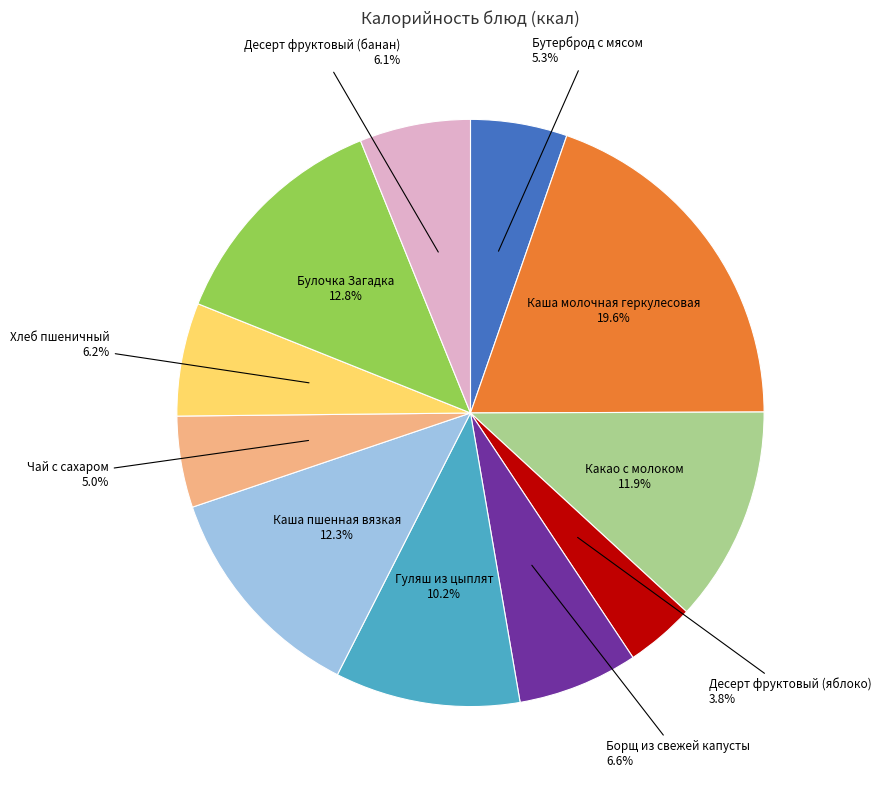

True or false: Каша пшенная вязкая accounts for 2% of the total.

False